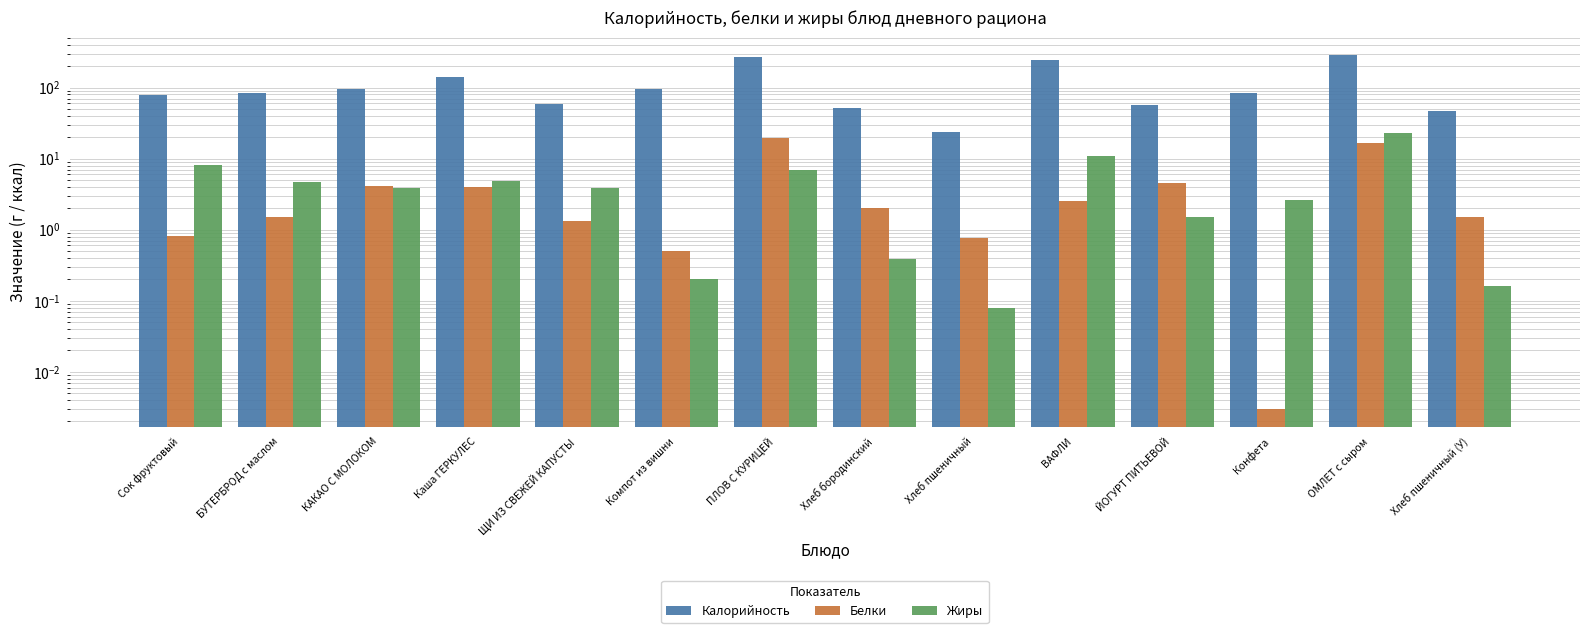

What is the difference between the Калорийность values at ВАФЛИ and КАКАО С МОЛОКОМ?

149.0